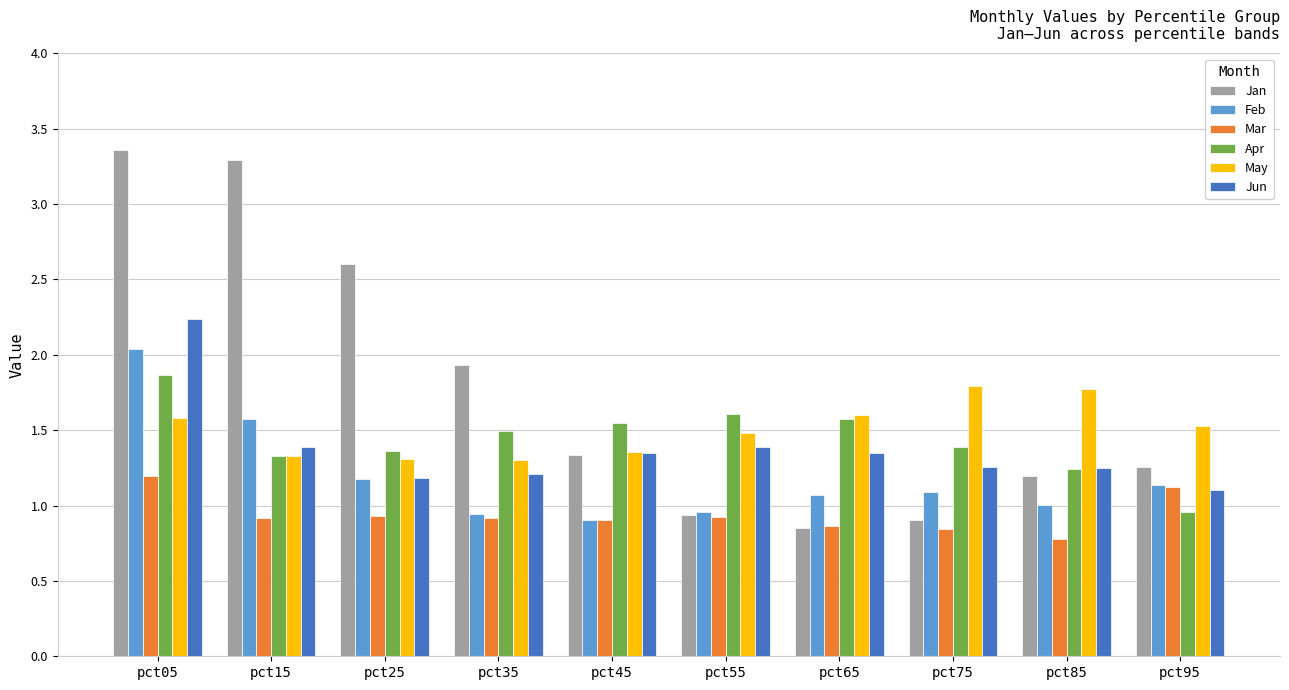

At which label does Apr reach its minimum?

pct95